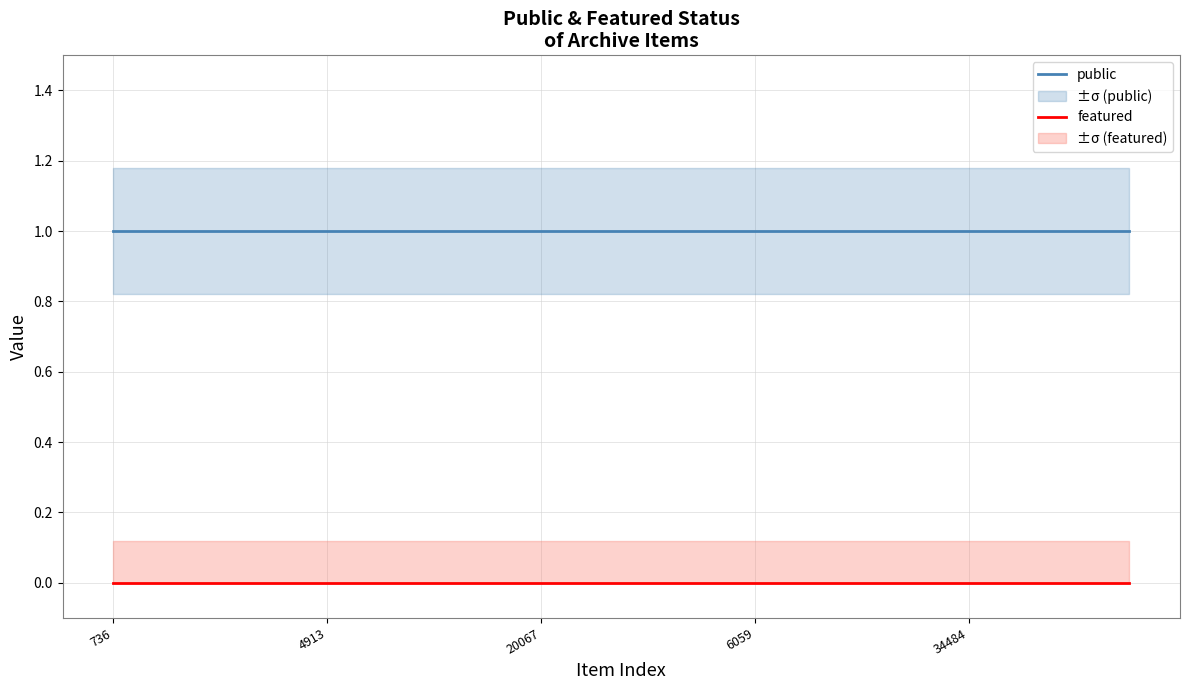

True or false: featured and public intersect in this chart.

False